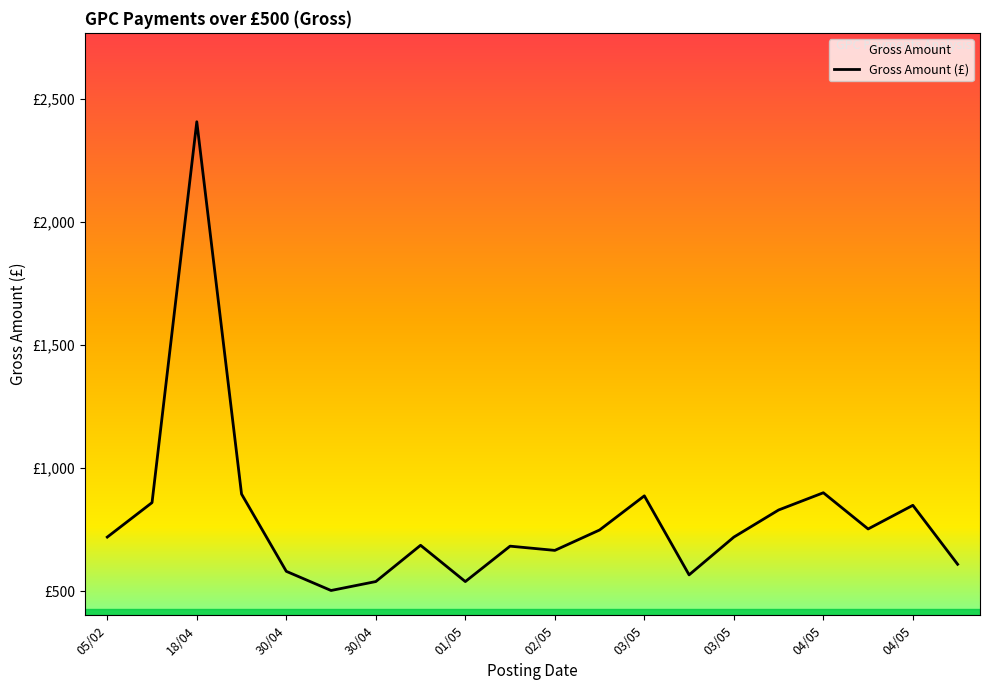

Is this an area chart (filled region under the line)?

No